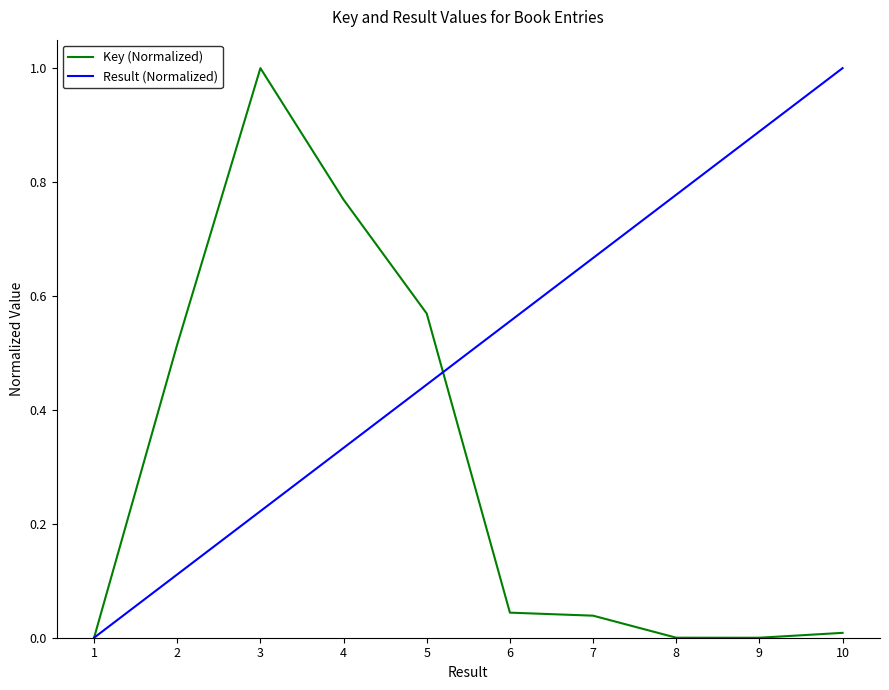

True or false: Result (Normalized) has a value of 0.3 at 5.

False